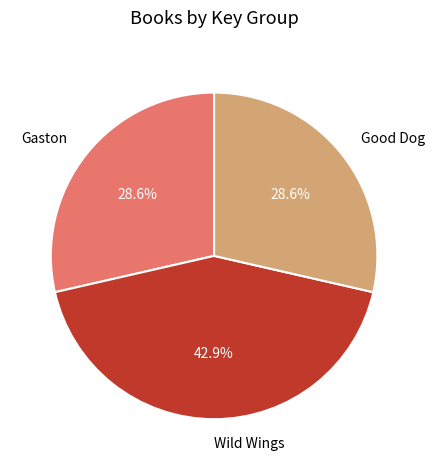

Which slice is the largest?

Wild Wings